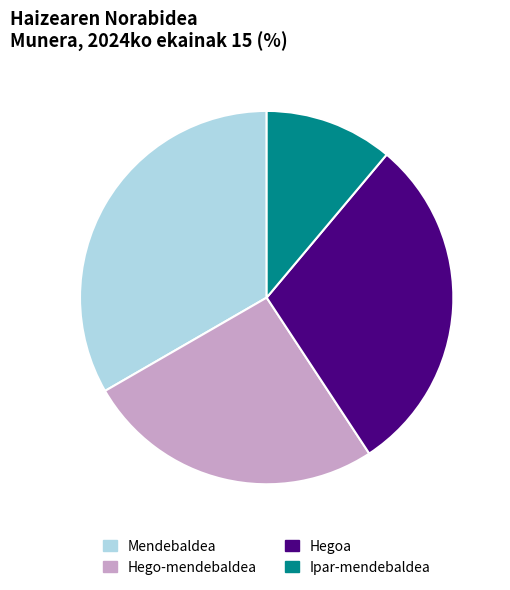

How many slices are in this pie chart?

4